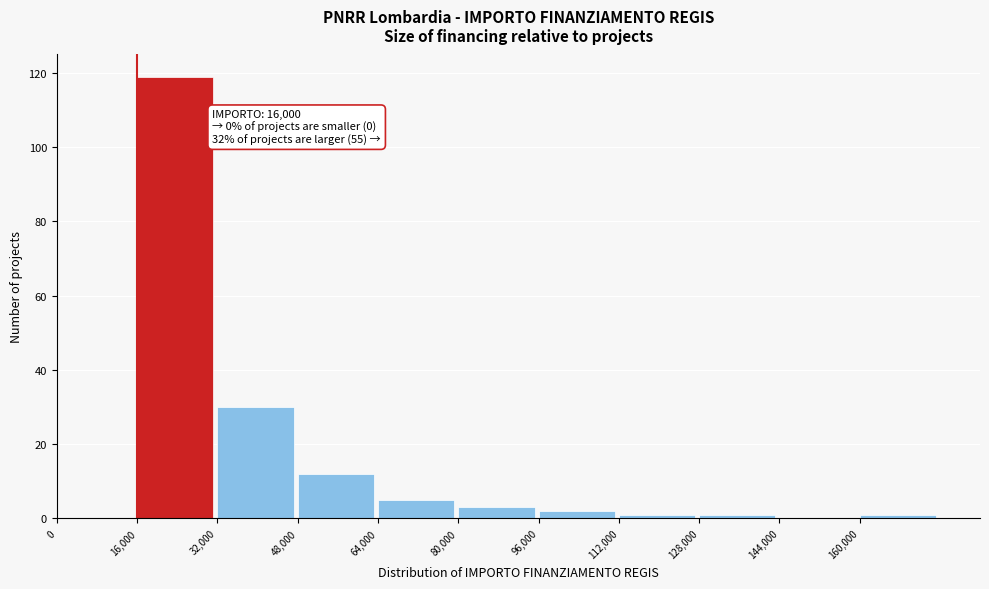

Over which range of the x-axis is the bar tallest?

16000 to 32000